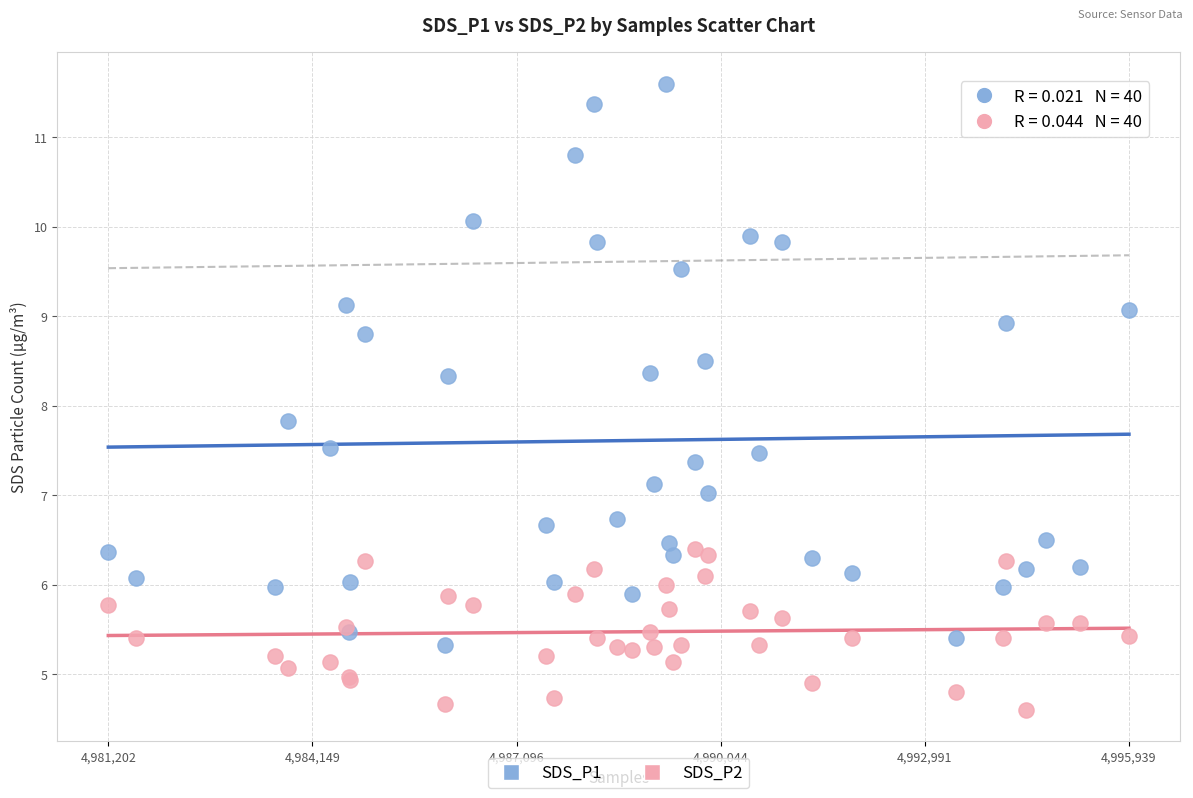

Across all series, what Y value is closest to 8?

7.8